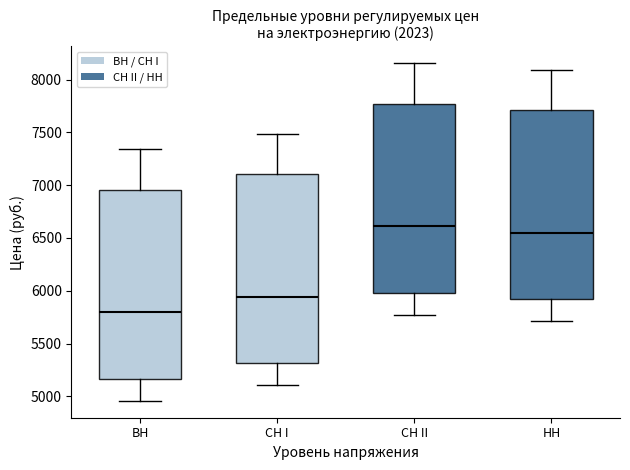

Which box has the lowest median line?

ВН